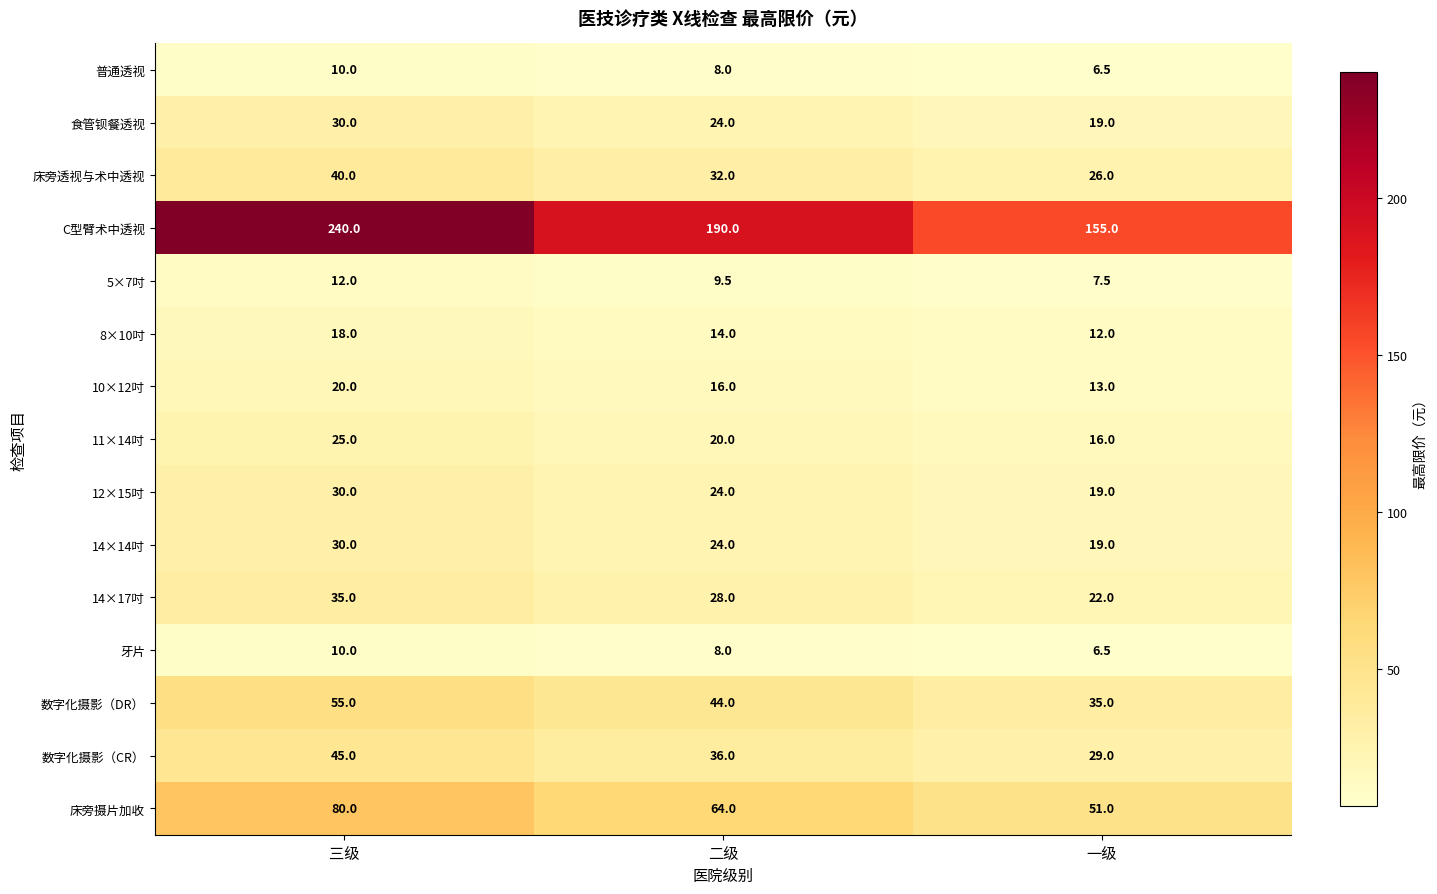

The value of 14×14吋 at 一级 is 26.5. True or false?

False